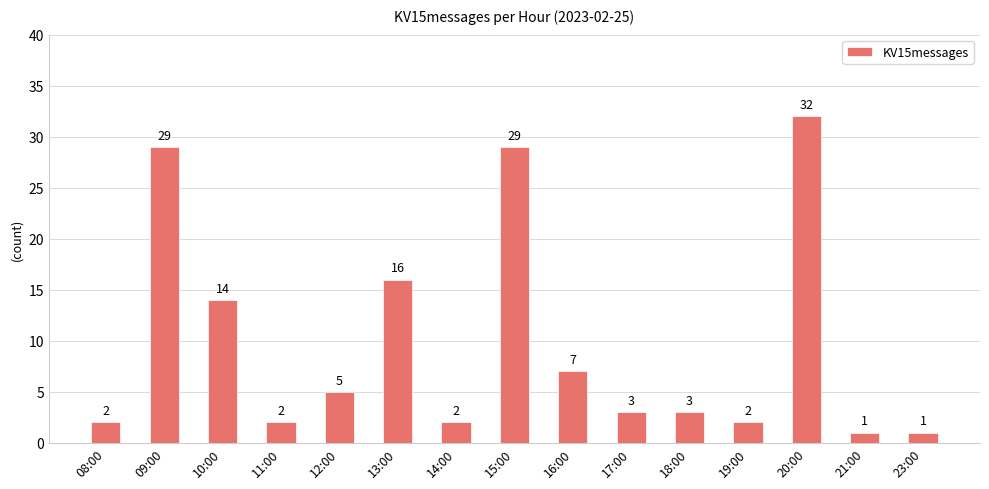

Reading right to left, what are all the values shown in this chart?

1	1	32	2	3	3	7	29	2	16	5	2	14	29	2